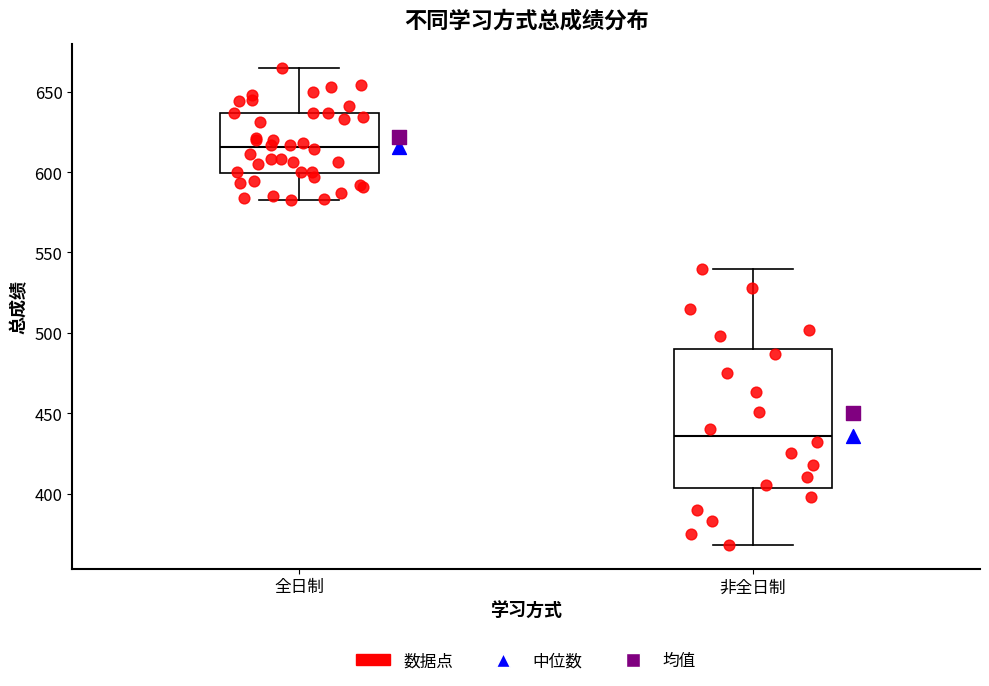

Where is the upper edge of the box for 非全日制 on the y-axis? The values are not printed on the chart, so give them approximately, as read against the axis.

490